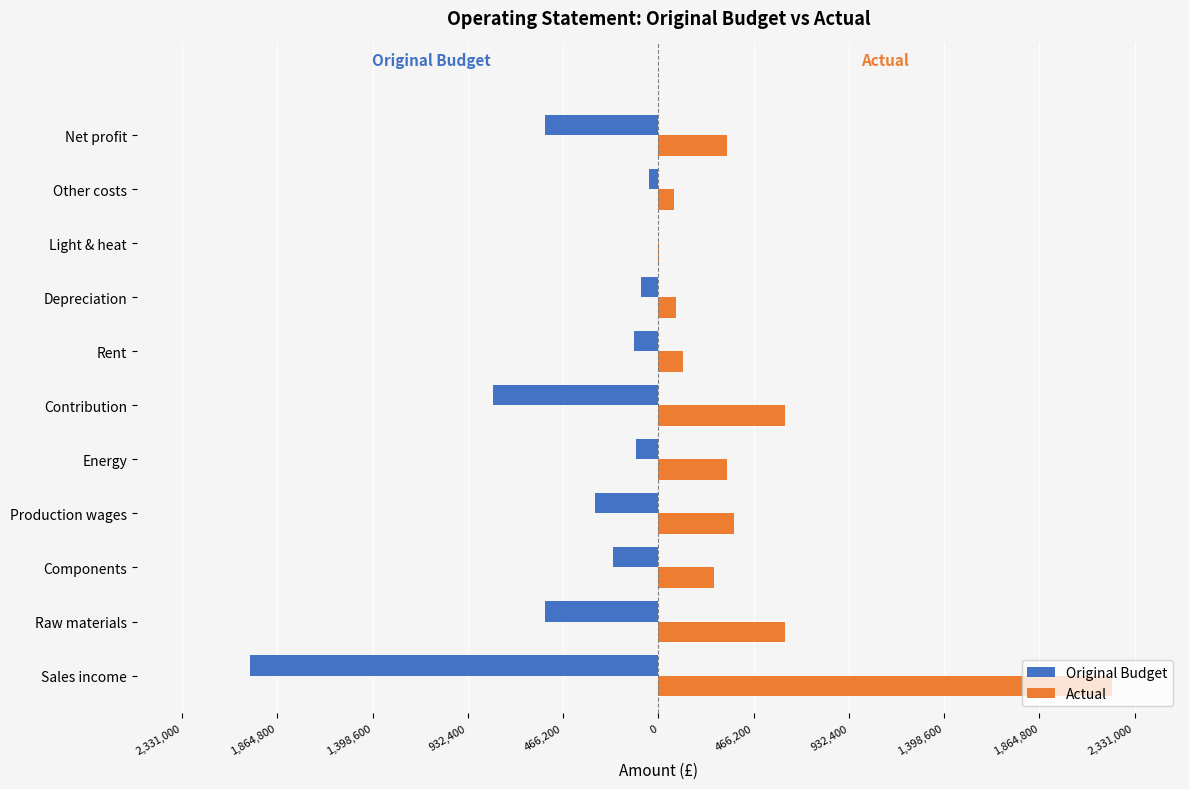

What are all the series names shown in the legend?

Original Budget, Actual